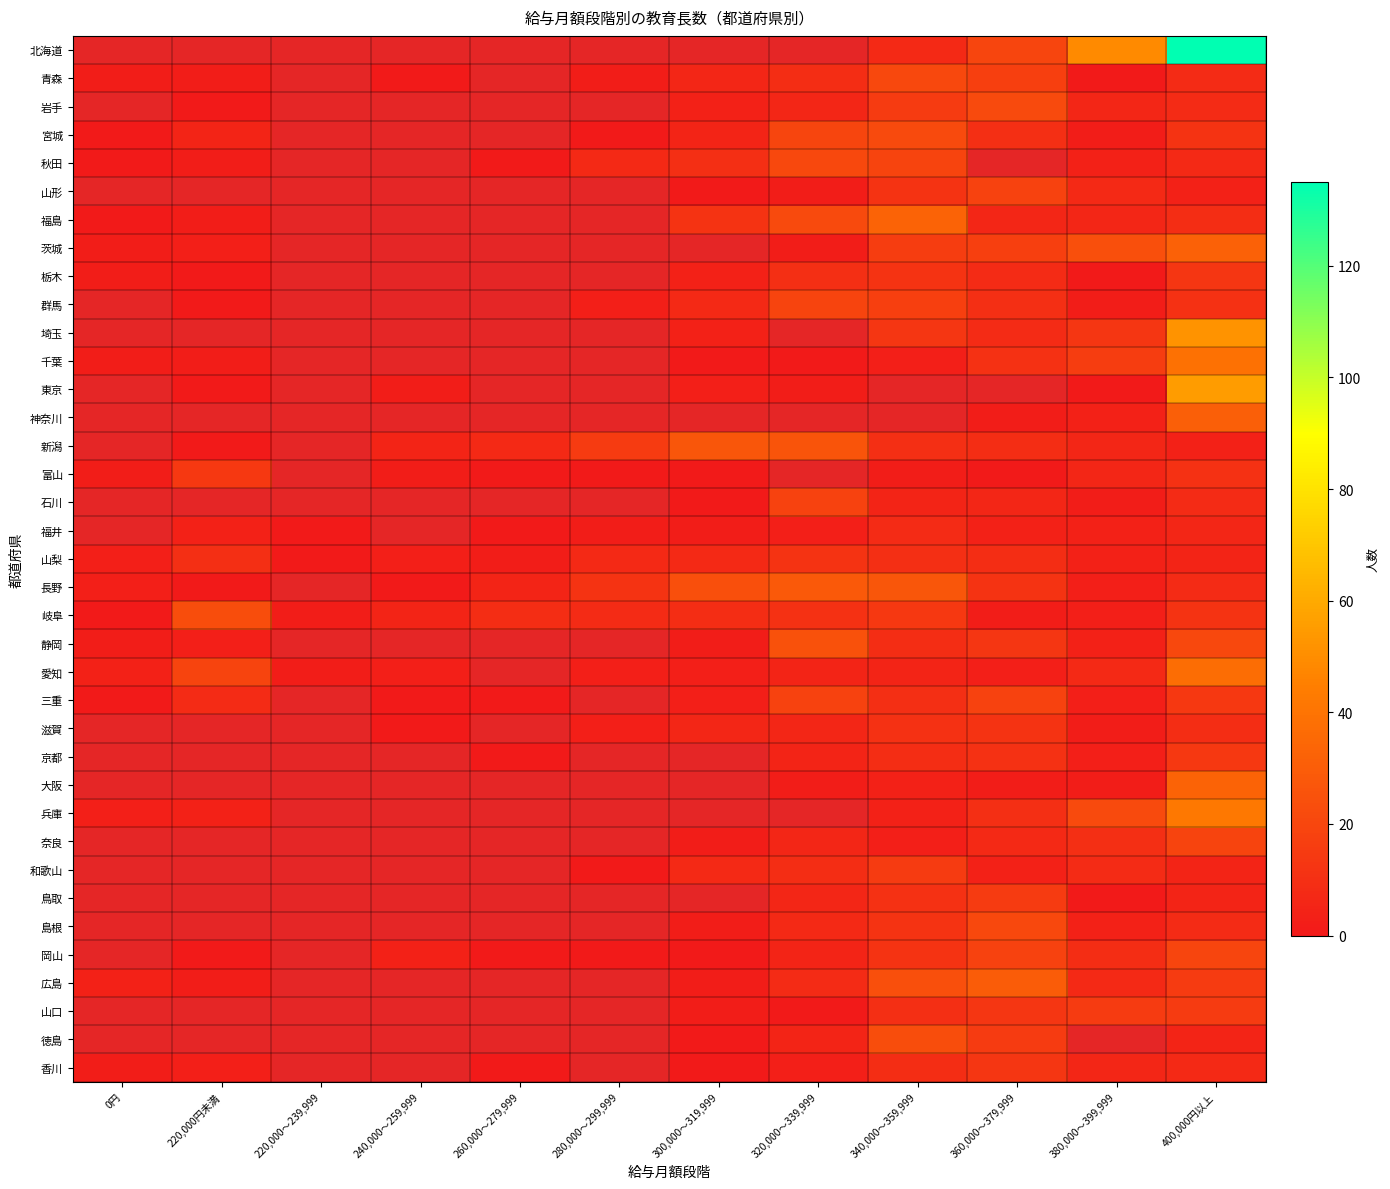

Which has a higher value, 300,000～319,999 or 380,000～399,999?

380,000～399,999